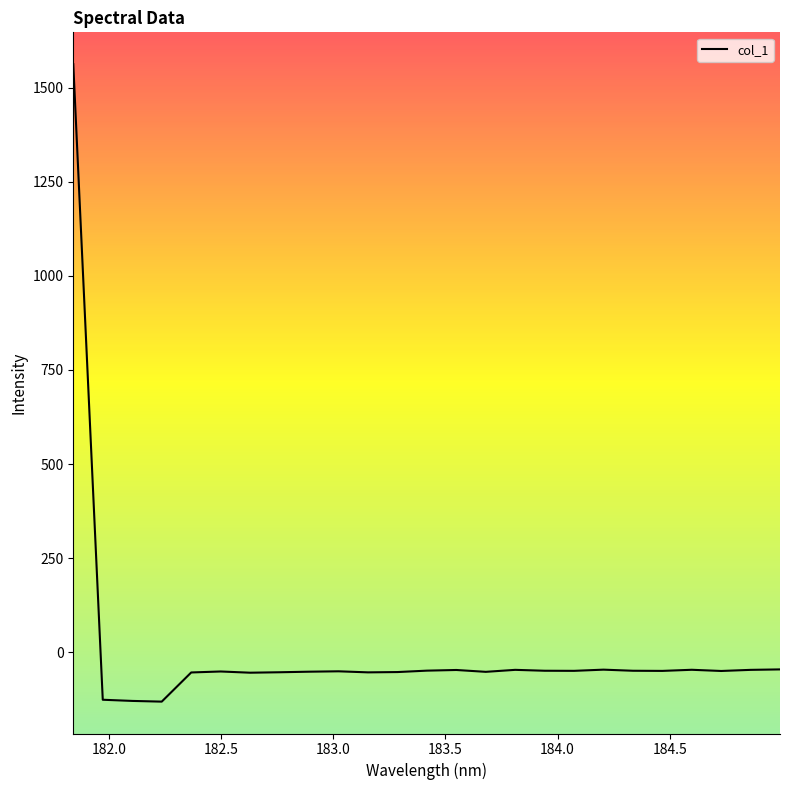

What is the difference between the maximum and minimum values?

1693.6